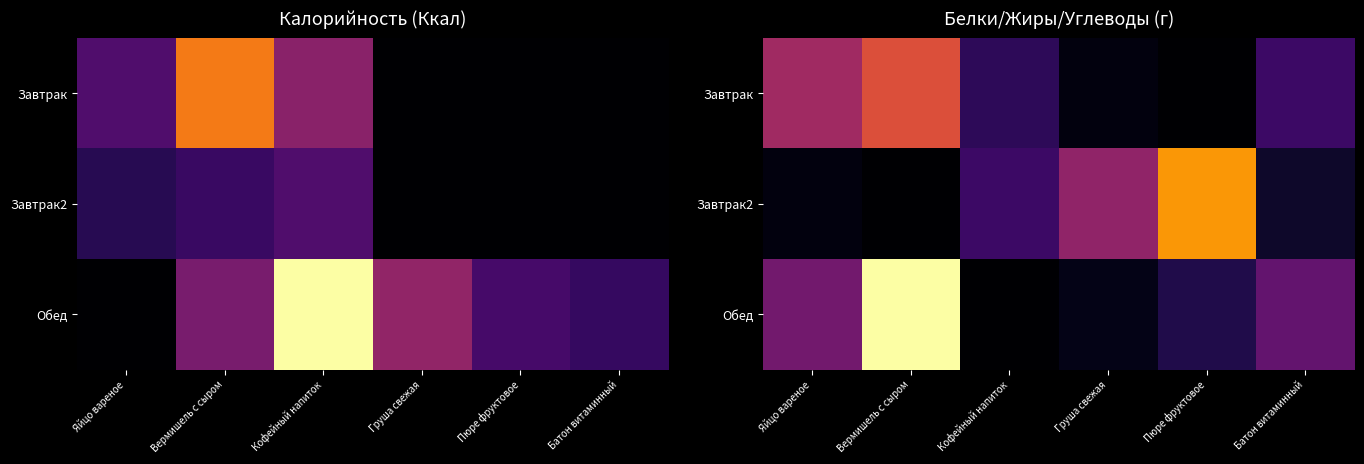

What is the maximum value shown in the chart?

14.8